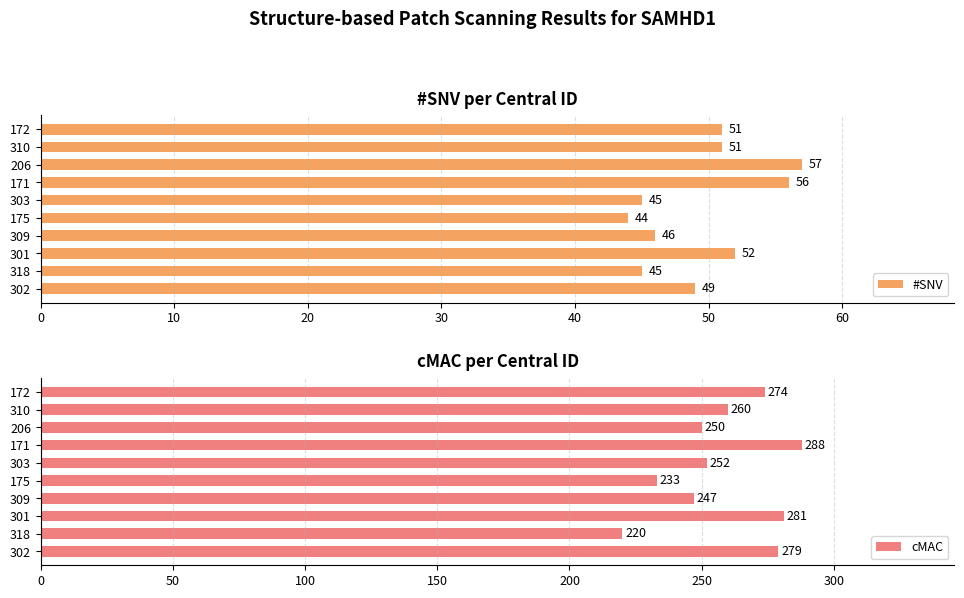

What are all the series names shown in the legend?

#SNV, cMAC